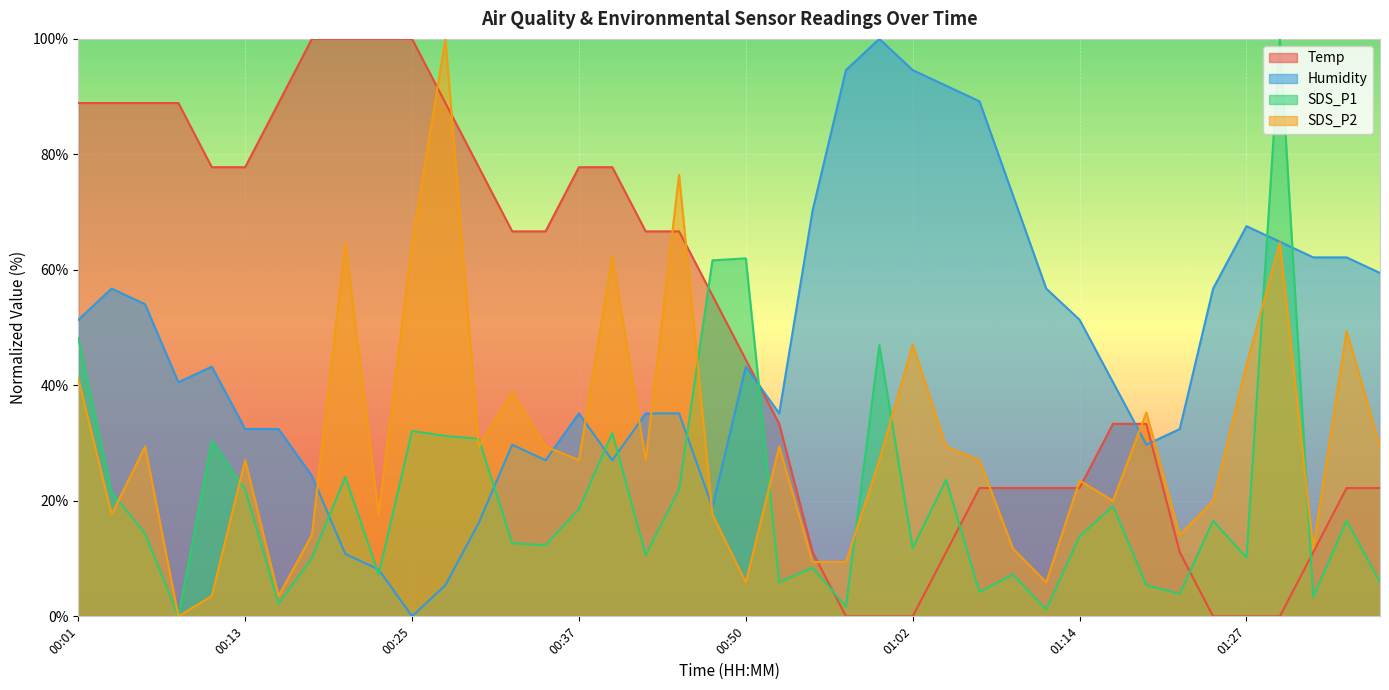

What is the difference between the second highest and second lowest values in the SDS_P1 series?

60.8